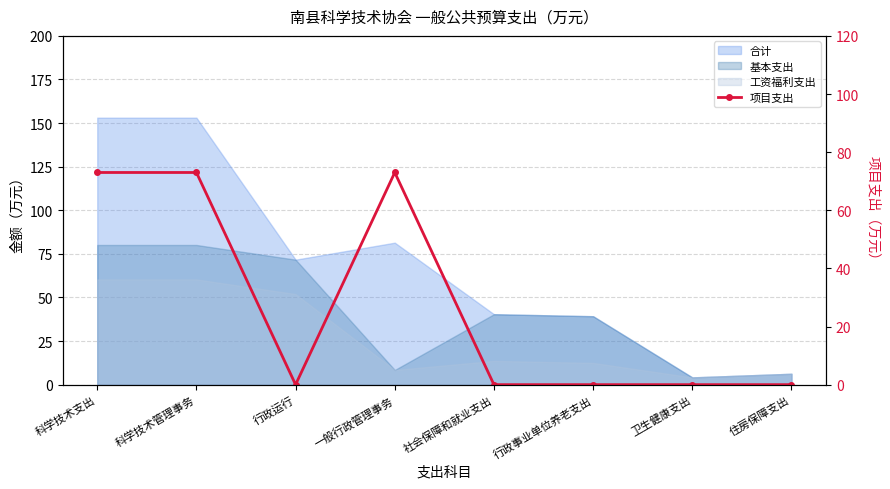

How many interior local peaks (higher than both neighbors) does the data have?

1